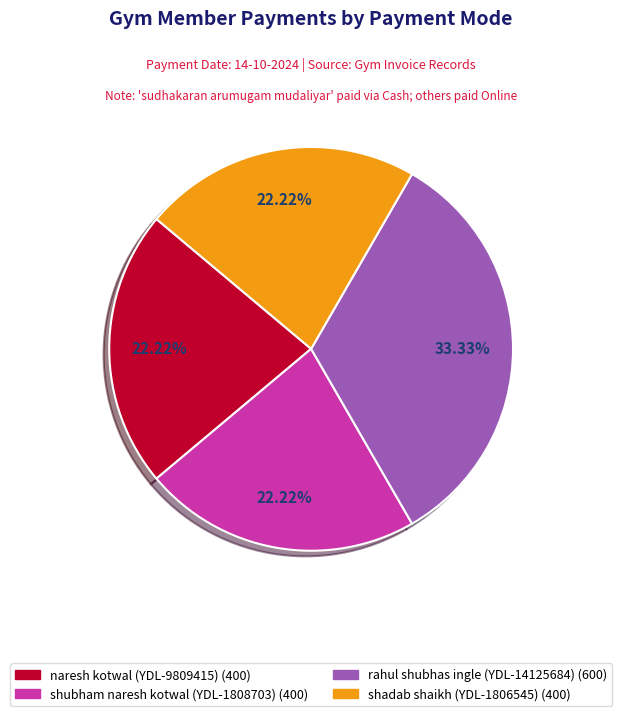

To the nearest percent, what is the difference between the largest and smallest slice percentages?

11%